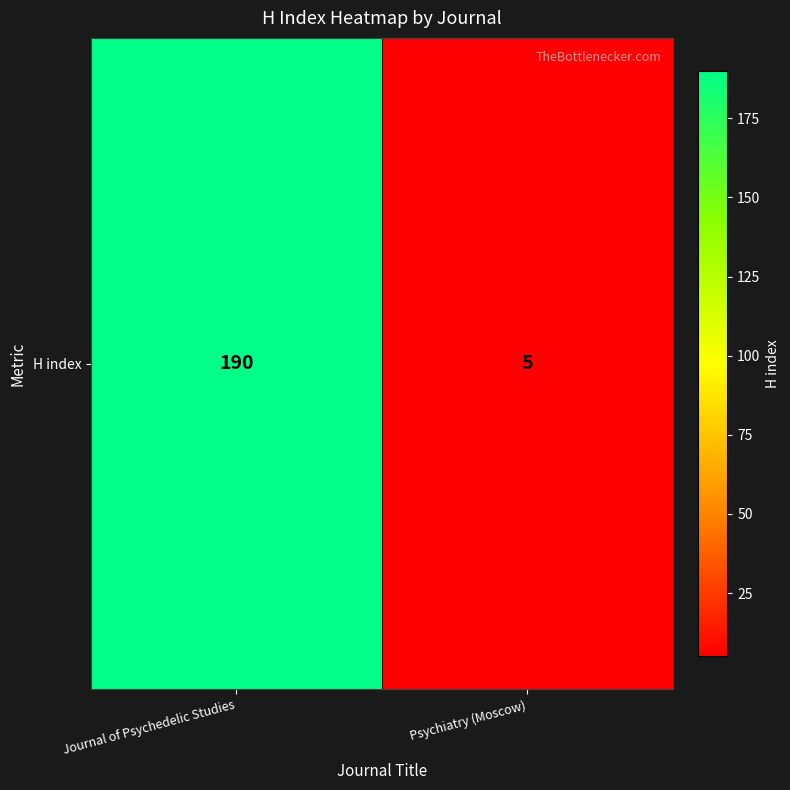

How many data points are less than 190?

1